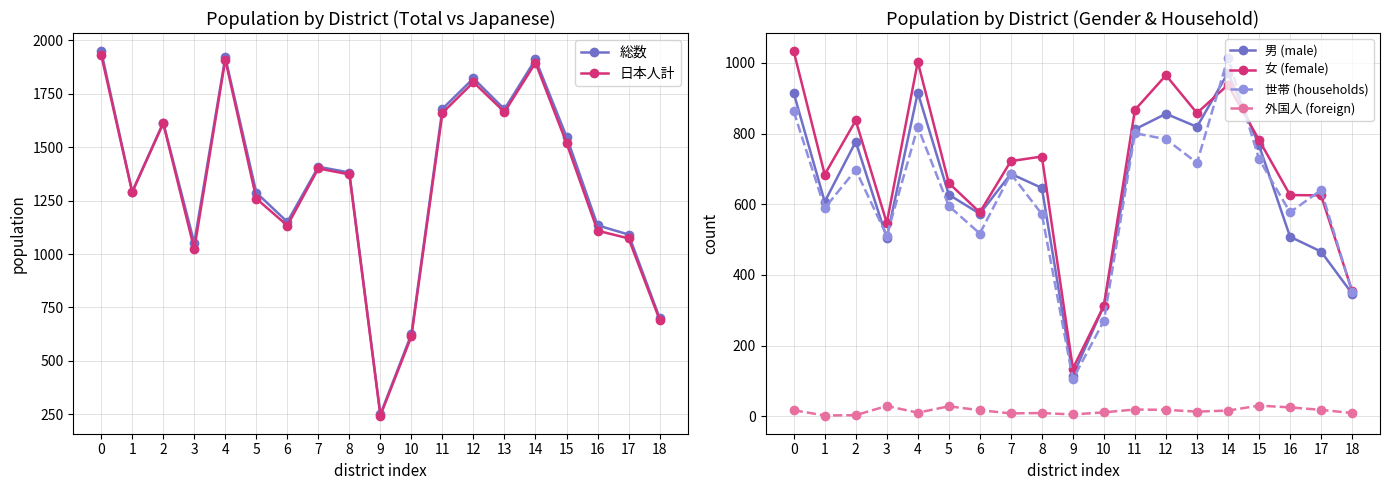

What is the sum of the 外国人 (foreign) values at 11 and 16?

44